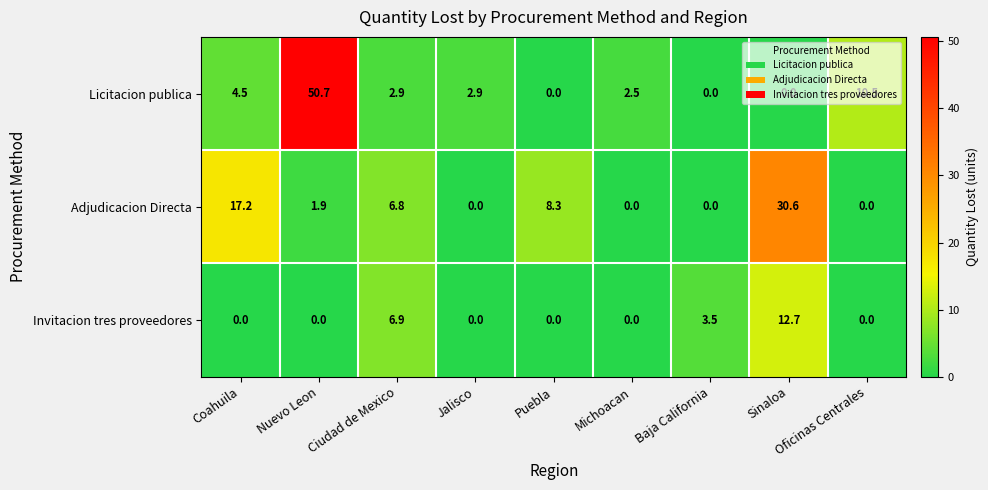

Which category has the highest value in the Invitacion tres proveedores series?

Sinaloa